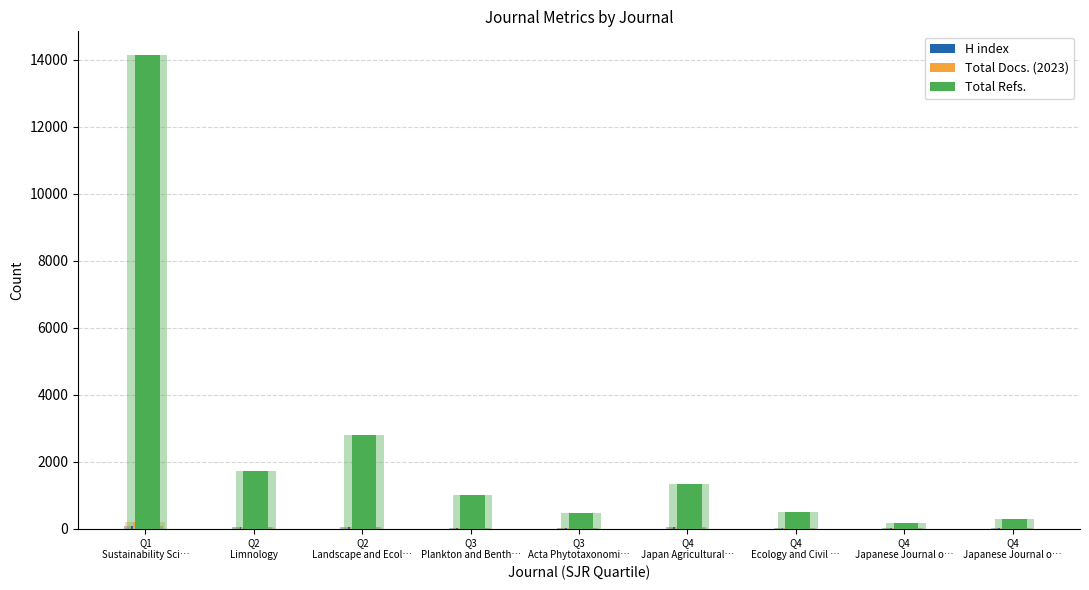

Is it true that Total Docs. (2023) equals 49 at Q2
Limnology?

False